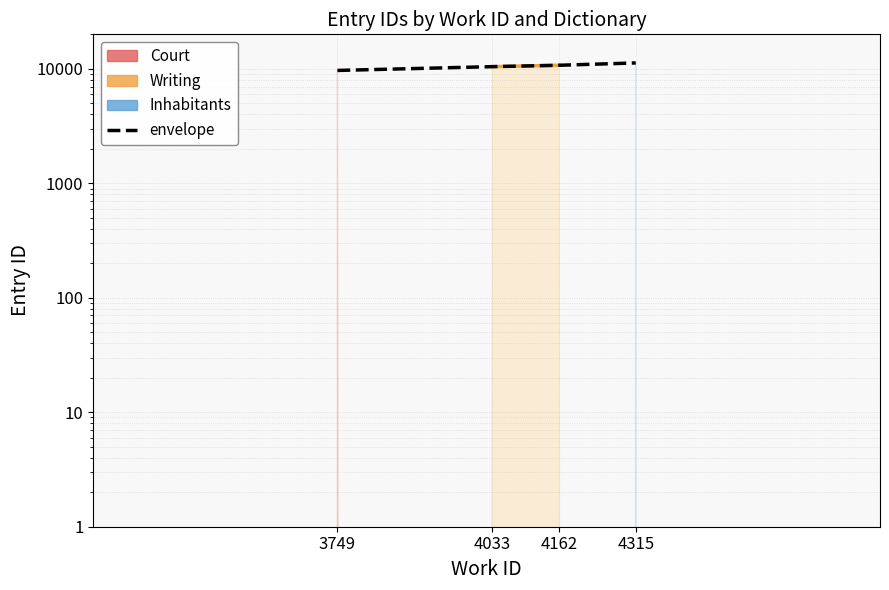

What is the change in value from 3749 to 4162?

+1061